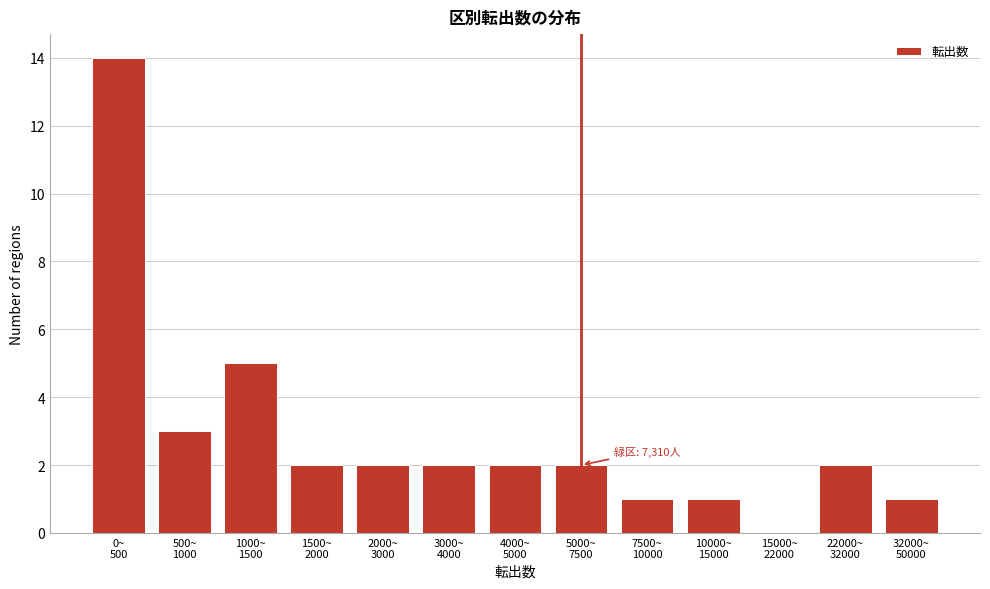

What is the maximum value shown in the chart?

14